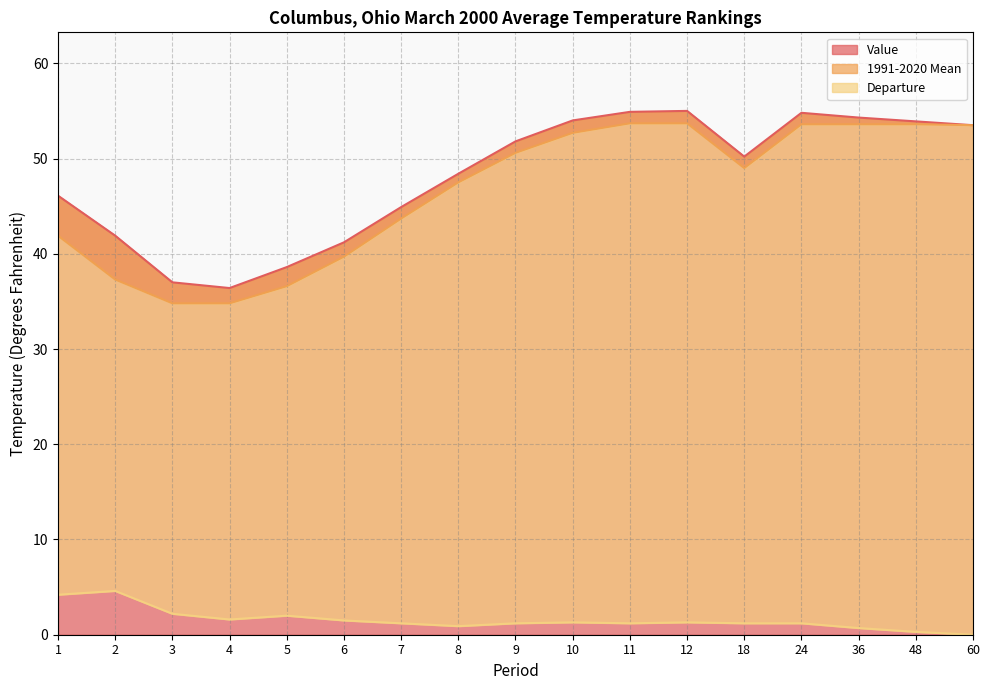

True or false: 1991-2020 Mean has a value of 54.5 at 1.

False